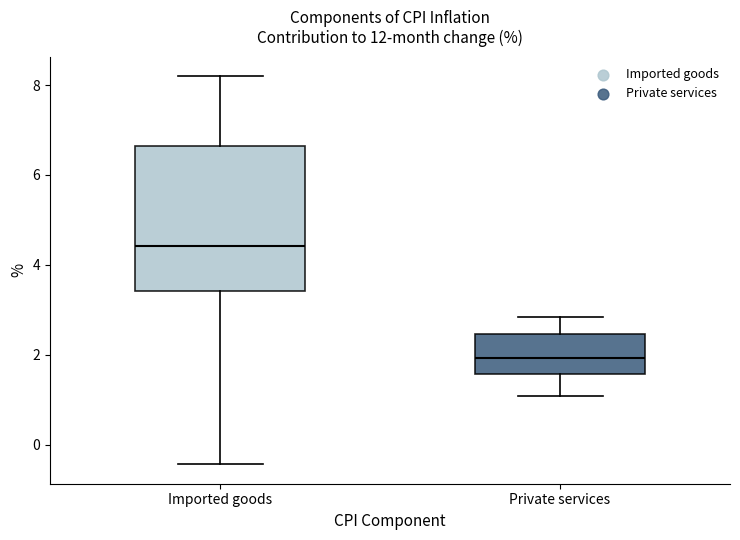

Comparing the boxes themselves (not the whiskers), which one is the tallest?

Imported goods